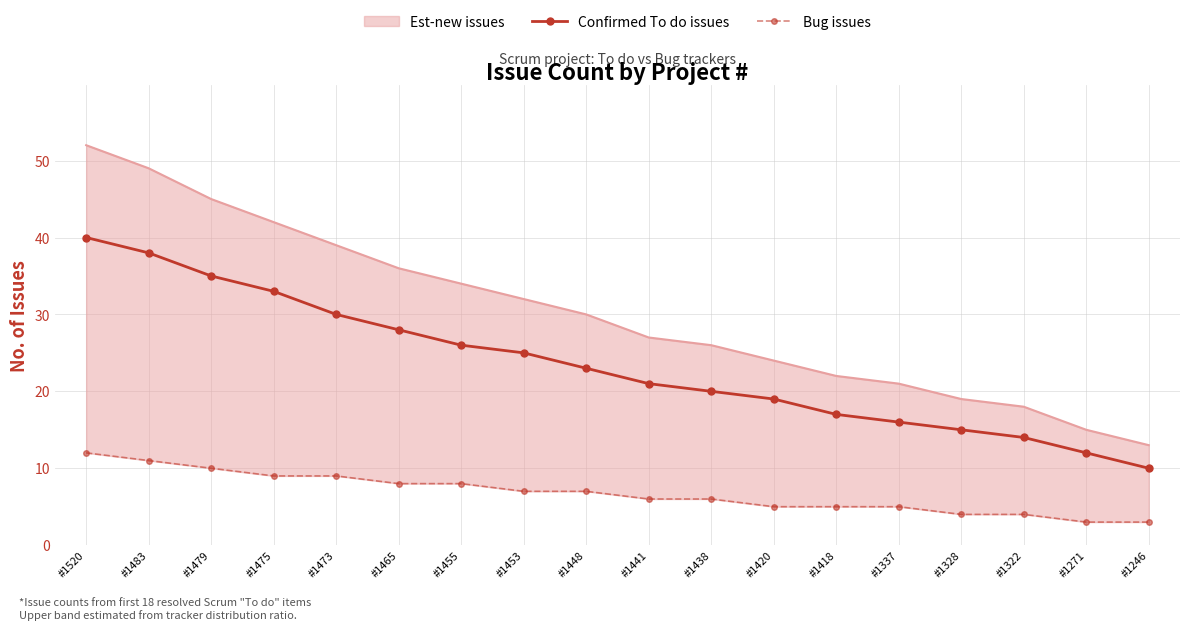

What is the approximate value of Bug issues at #1473?

9